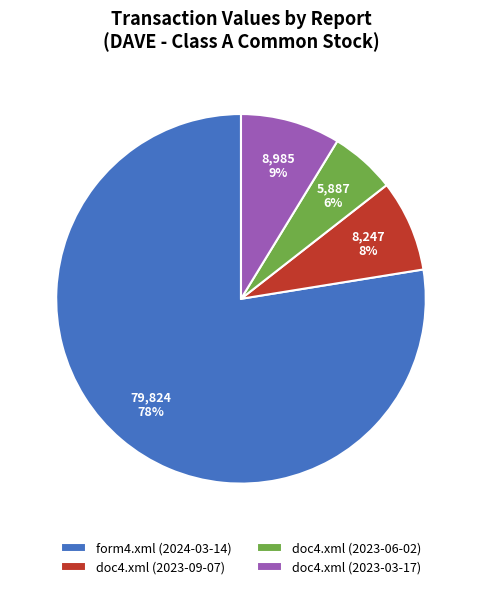

To the nearest percent, what percentage of the pie is doc4.xml (2023-06-02)?

6%